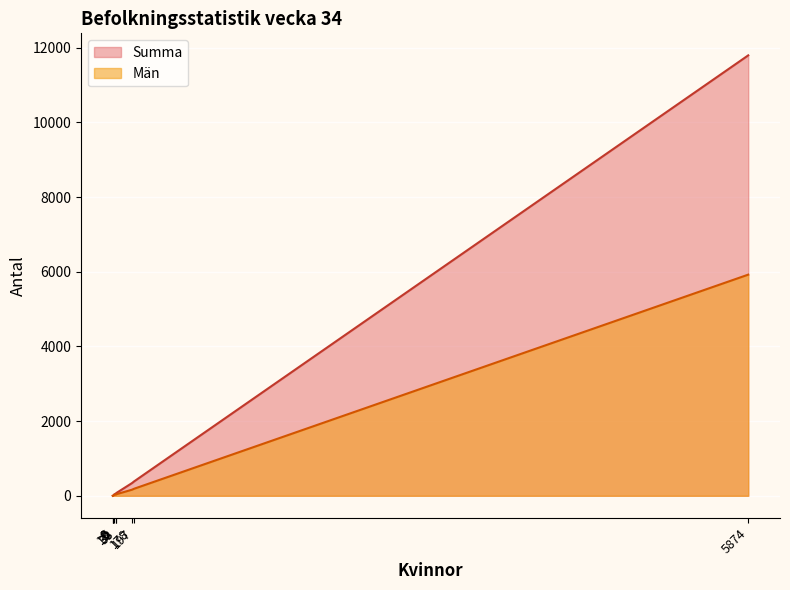

The Summa series shows 75 at 33. True or false?

True